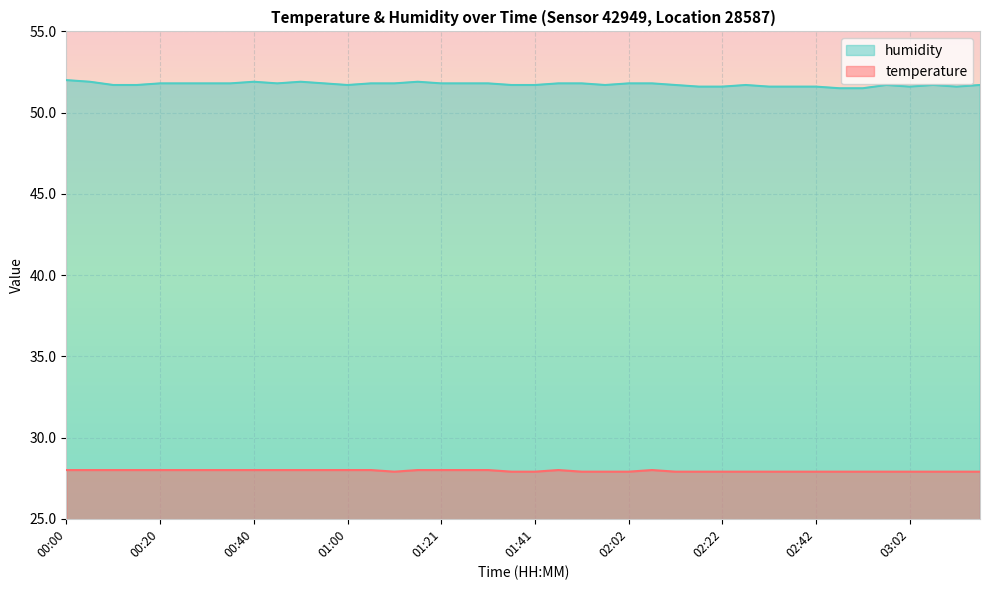

True or false: humidity and temperature intersect in this chart.

False